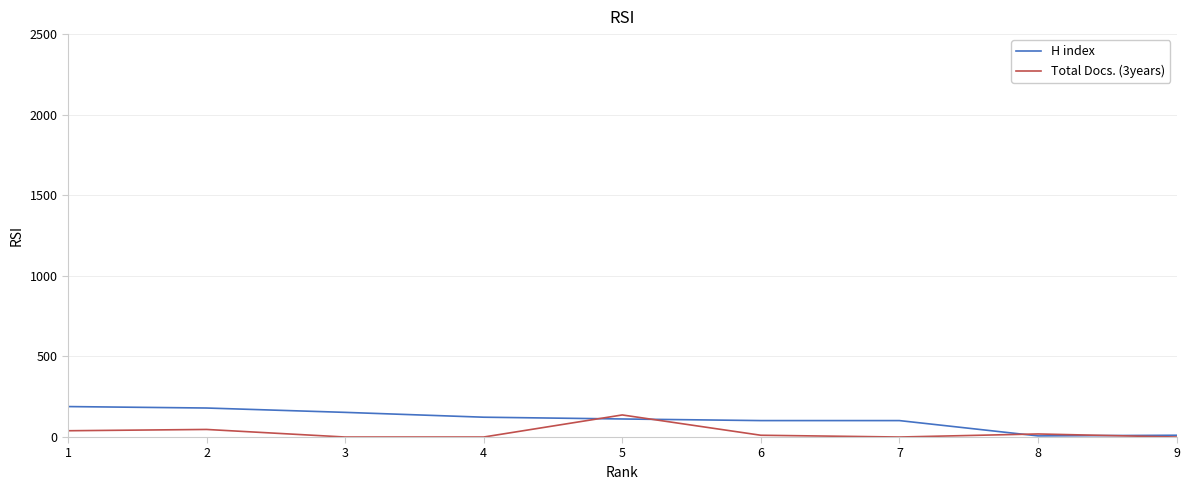

Is the value of H index at 5 greater than the value of Total Docs. (3years) at 1?

Yes